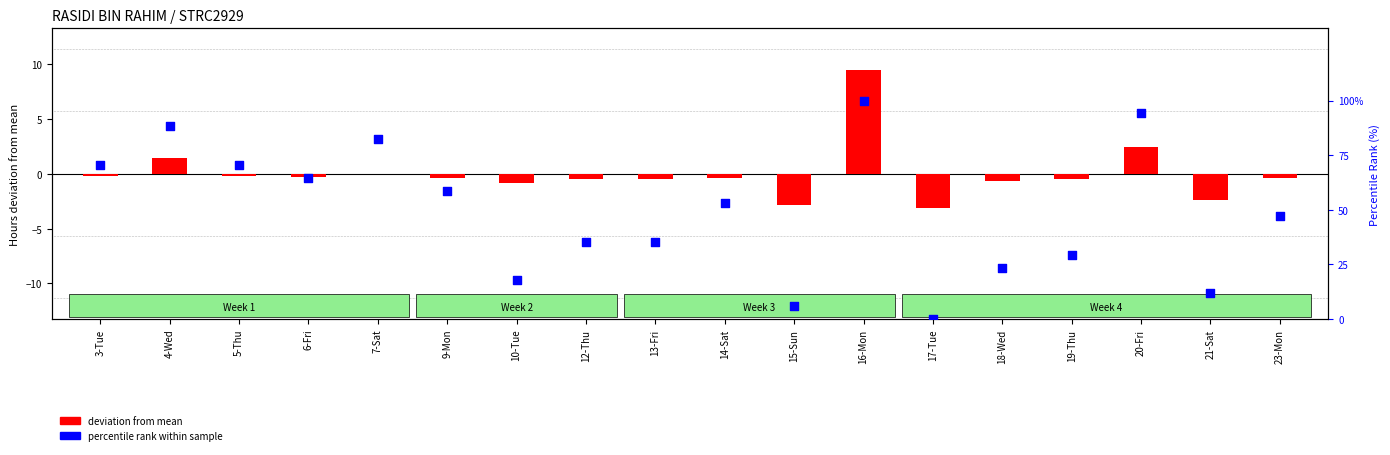

At how many categories does at least one series exceed 82?

4